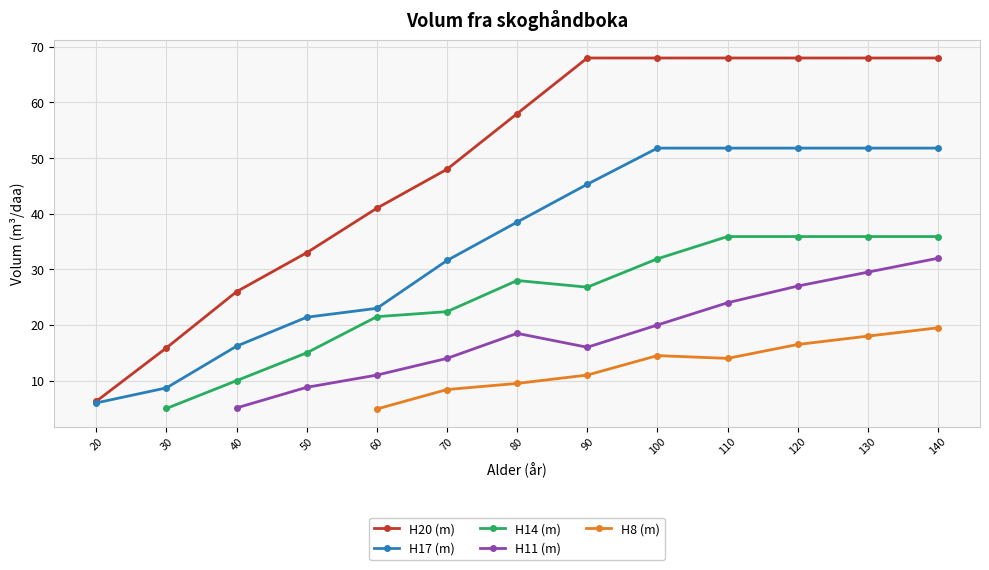

What is the total value across all series at 140?

207.2